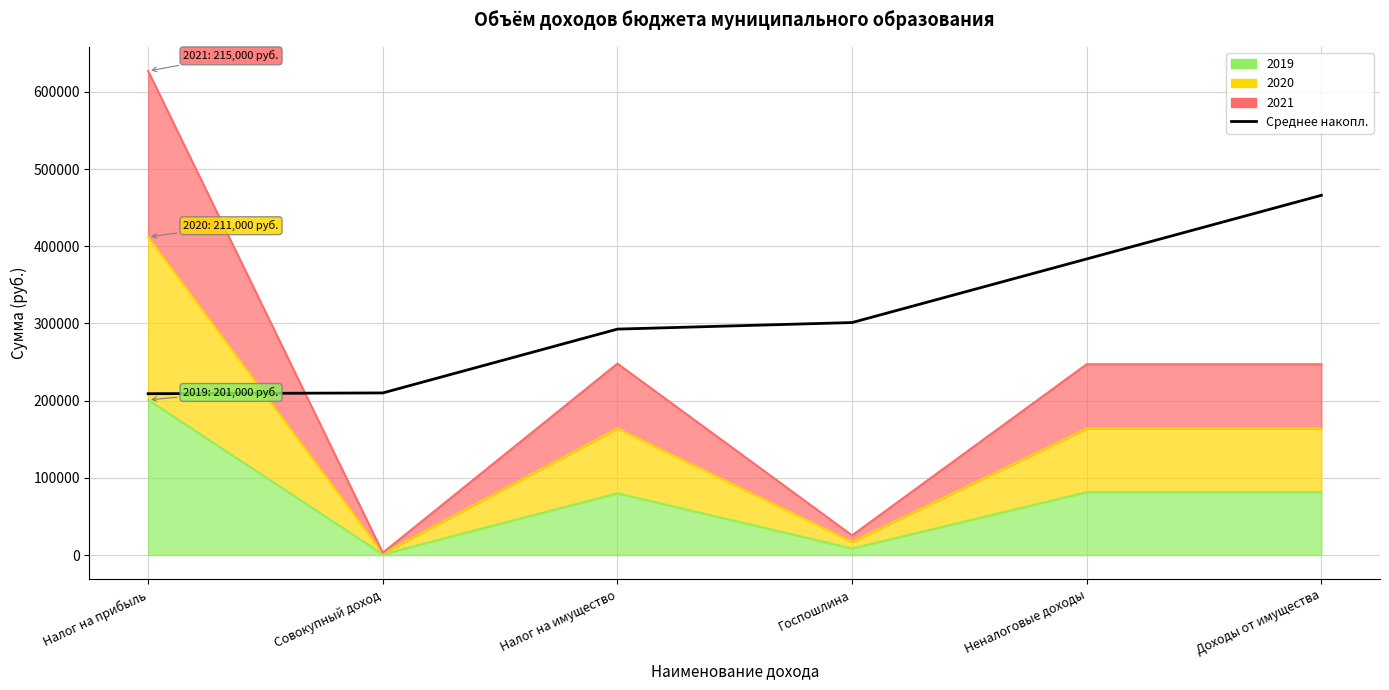

What is the sum of the values at Неналоговые доходы and Доходы от имущества?

849533.3